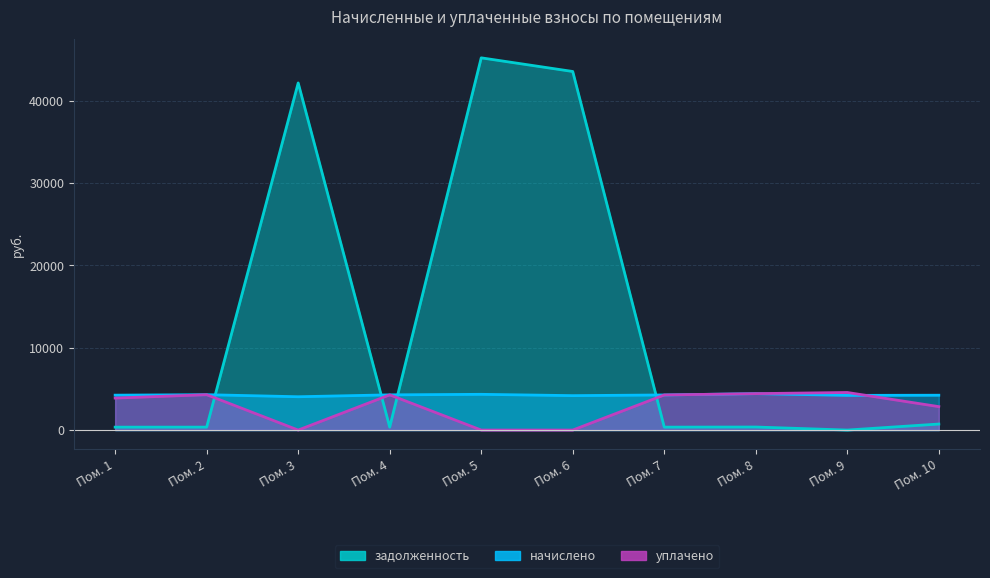

How many times do задолженность and начислено cross each other?

4